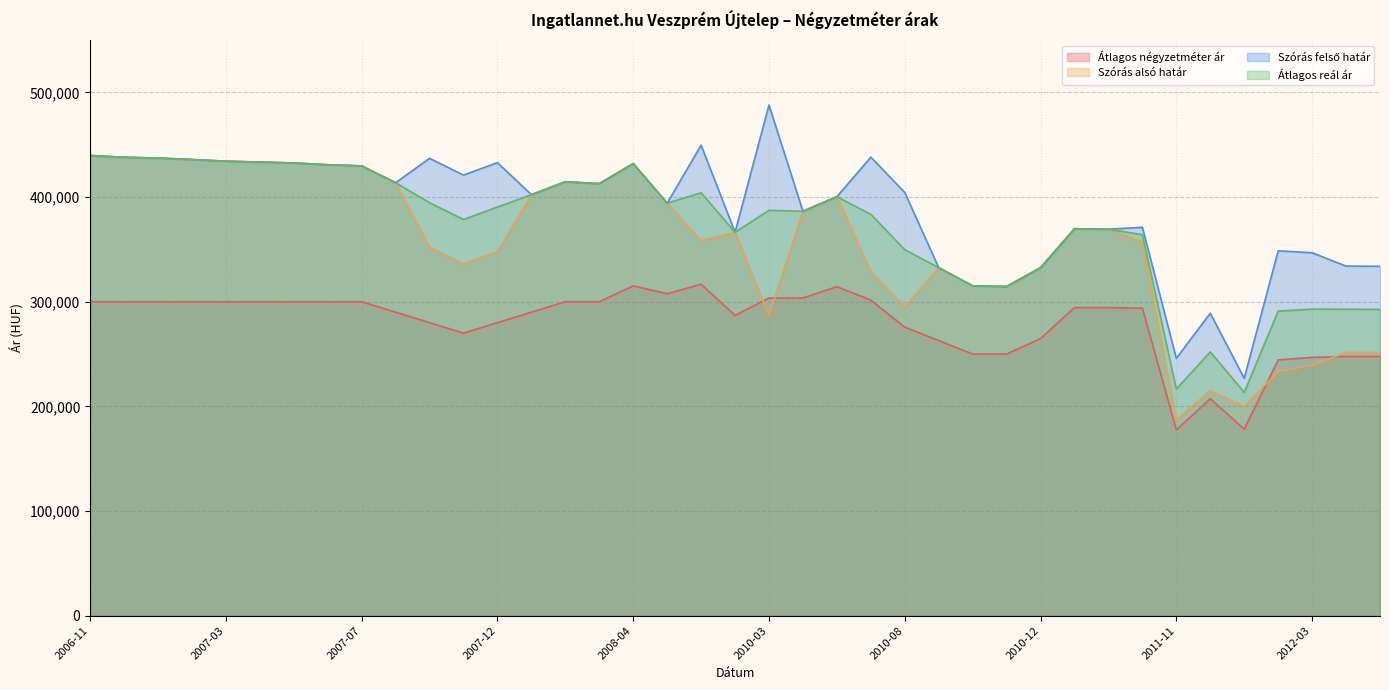

Which series has the largest range (max minus min)?

Szórás felső határ